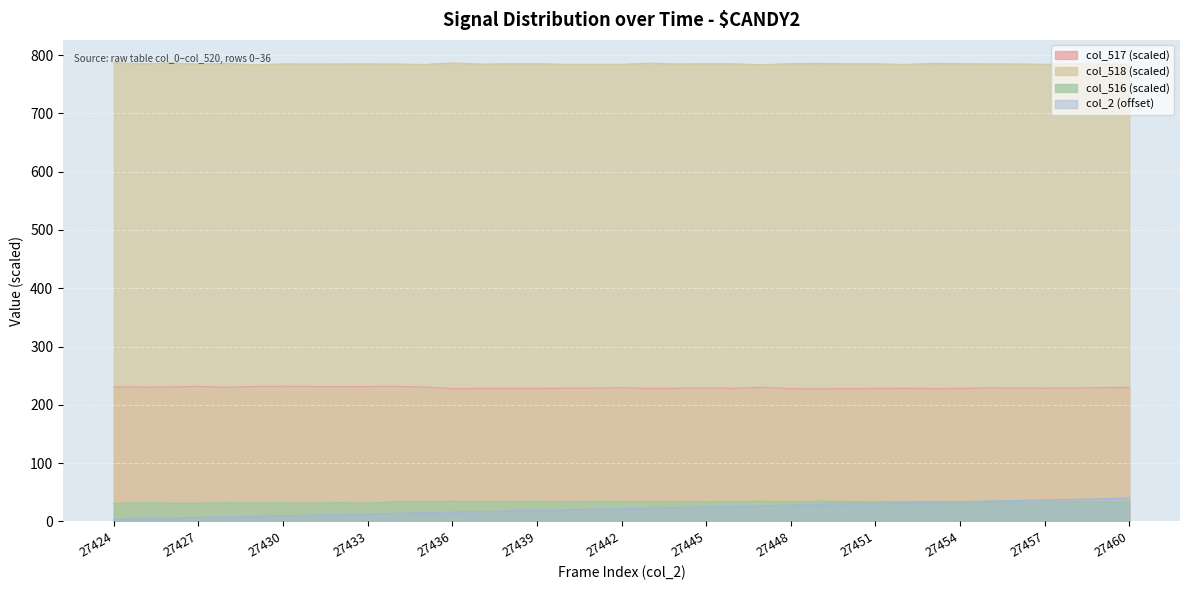

What are all the series names shown in the legend?

col_517 (scaled), col_518 (scaled), col_516 (scaled), col_2 (offset)